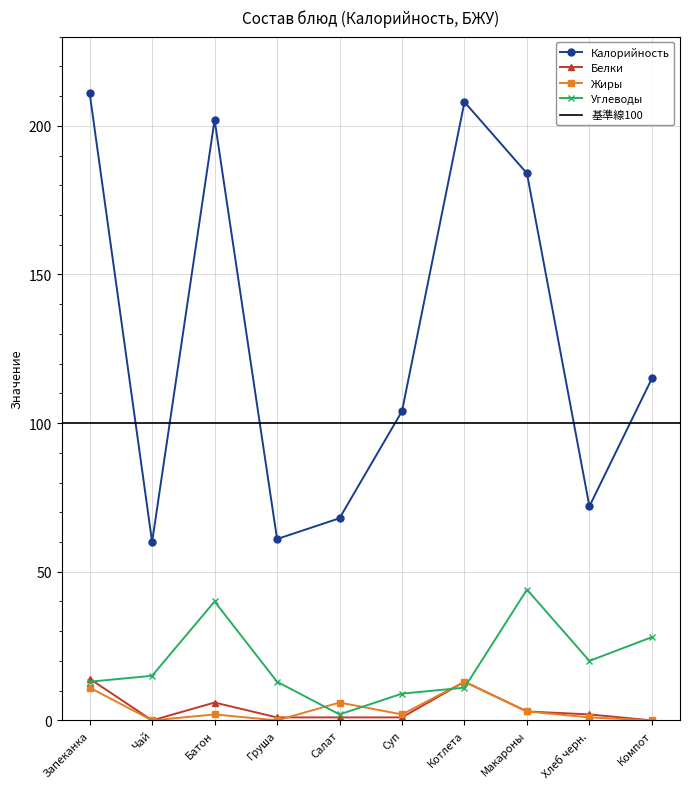

What is the sum of all Калорийность values?

1285